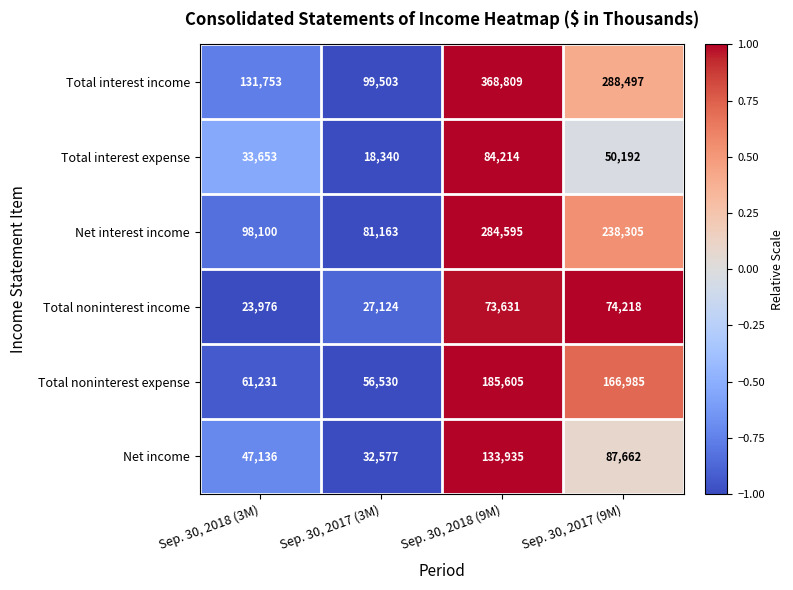

Reading left to right, transcribe all the data shown in this chart.

Total interest income: 131753	99503	368809	288497
Total interest expense: 33653	18340	84214	50192
Net interest income: 98100	81163	284595	238305
Total noninterest income: 23976	27124	73631	74218
Total noninterest expense: 61231	56530	185605	166985
Net income: 47136	32577	133935	87662